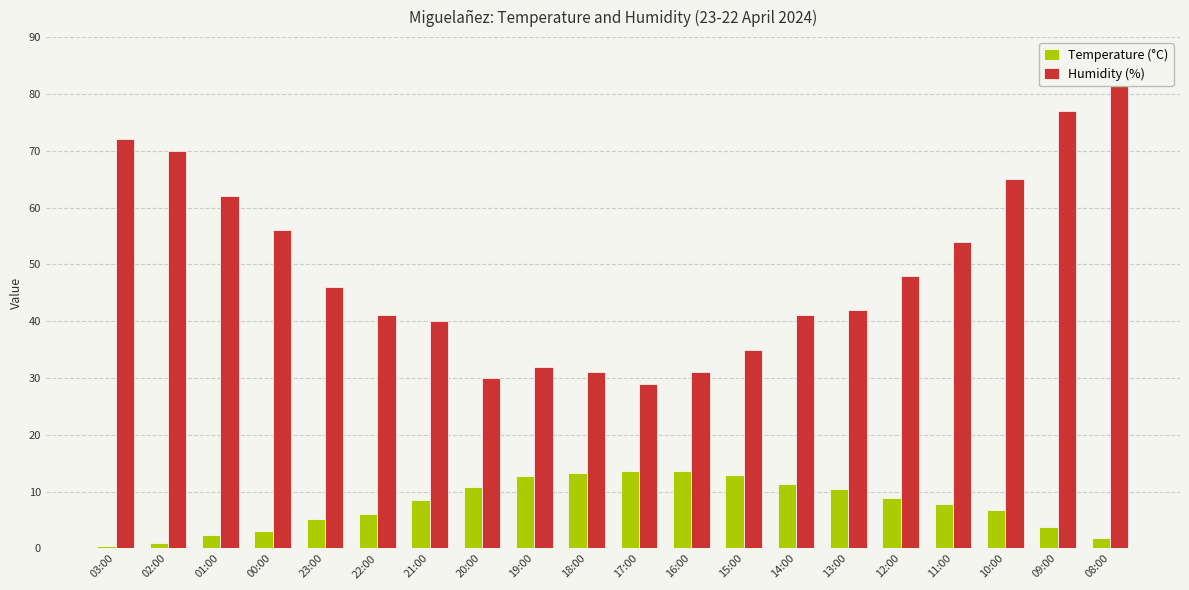

Reading left to right, transcribe all the data shown in this chart.

Temperature (°C): 0.5	1.0	2.4	3.0	5.1	6.1	8.6	10.8	12.7	13.2	13.6	13.6	12.9	11.4	10.5	8.8	7.8	6.7	3.8	1.8
Humidity (%): 72.0	70.0	62.0	56.0	46.0	41.0	40.0	30.0	32.0	31.0	29.0	31.0	35.0	41.0	42.0	48.0	54.0	65.0	77.0	85.0